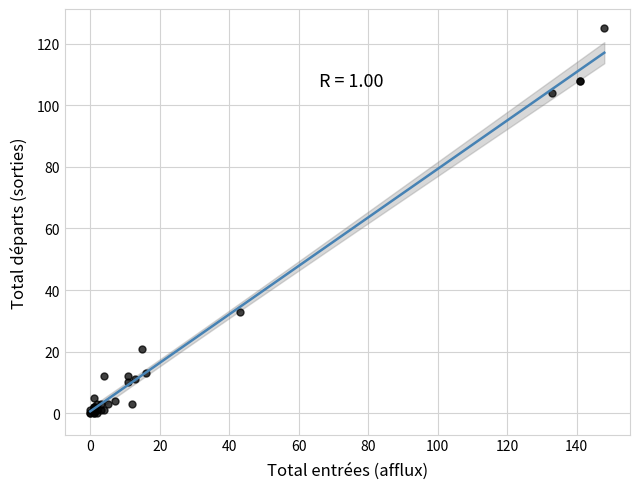

What Y value in the scatter plot is closest to 62?

33